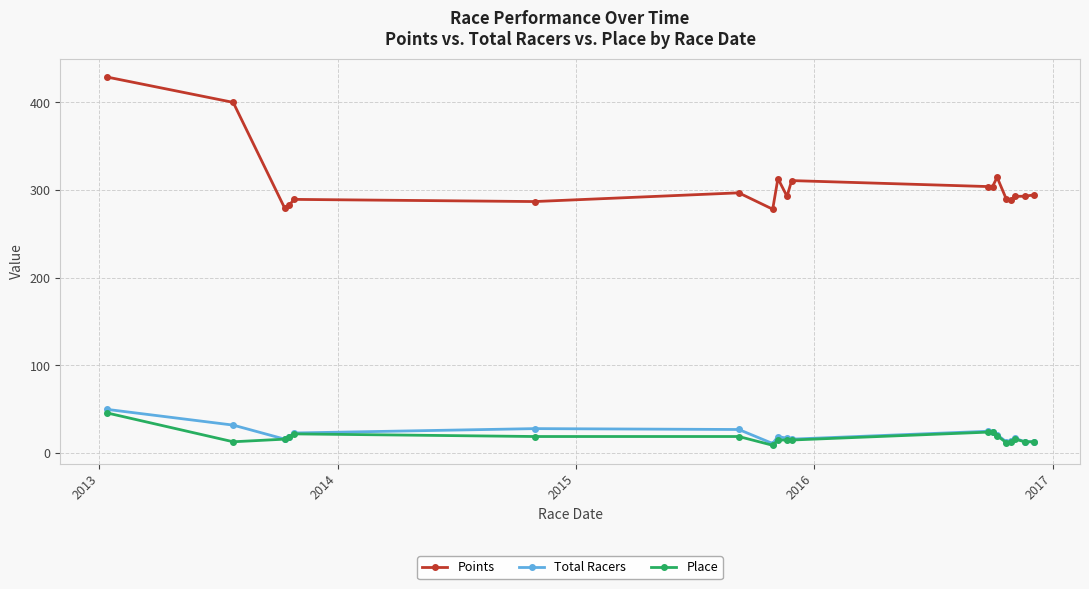

True or false: Place and Points cross at least once.

False